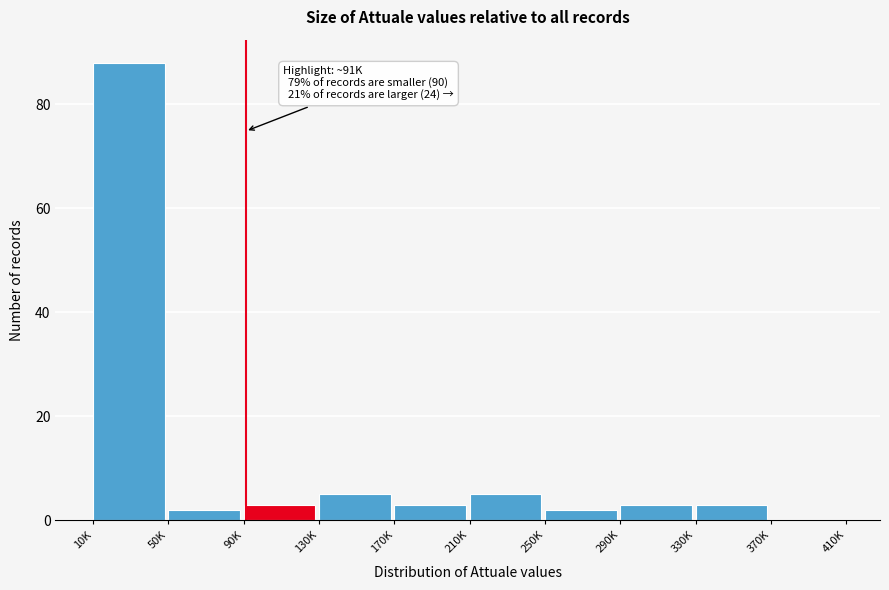

Reading right to left, what are all the values shown in this chart?

370K=0	330K=3	290K=3	250K=2	210K=5	170K=3	130K=5	90K=3	50K=2	10K=88